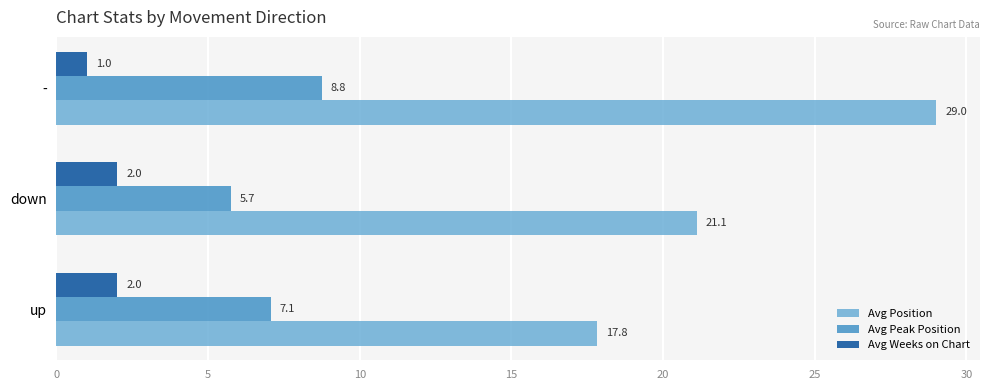

Where is Avg Weeks on Chart nearest to the value 1?

-